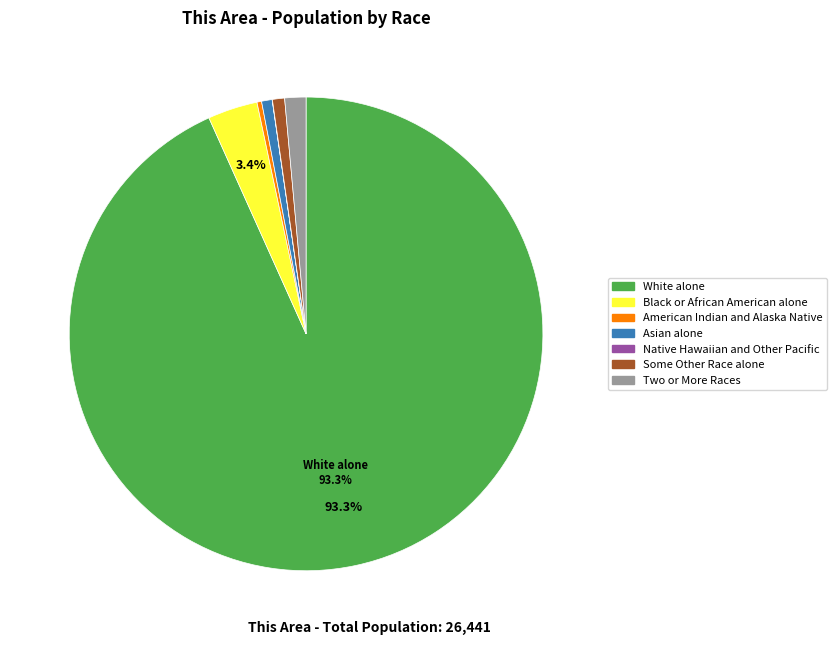

Is there a majority slice in this chart?

Yes